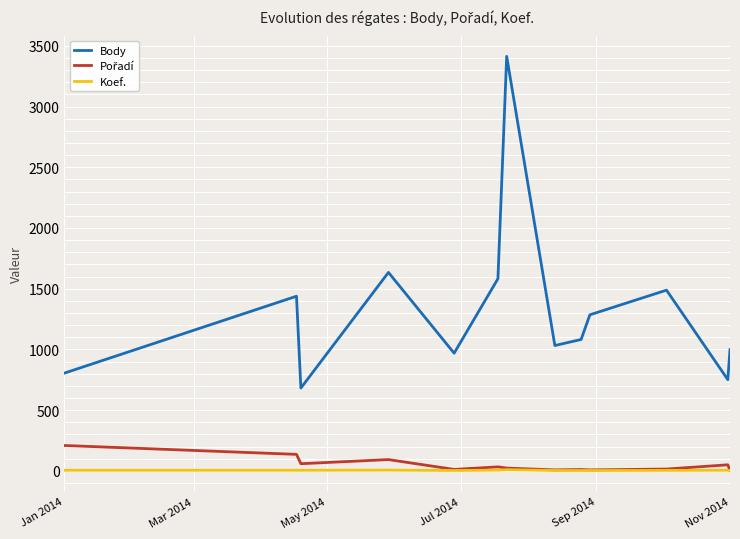

Which series has the largest range (max minus min)?

Body